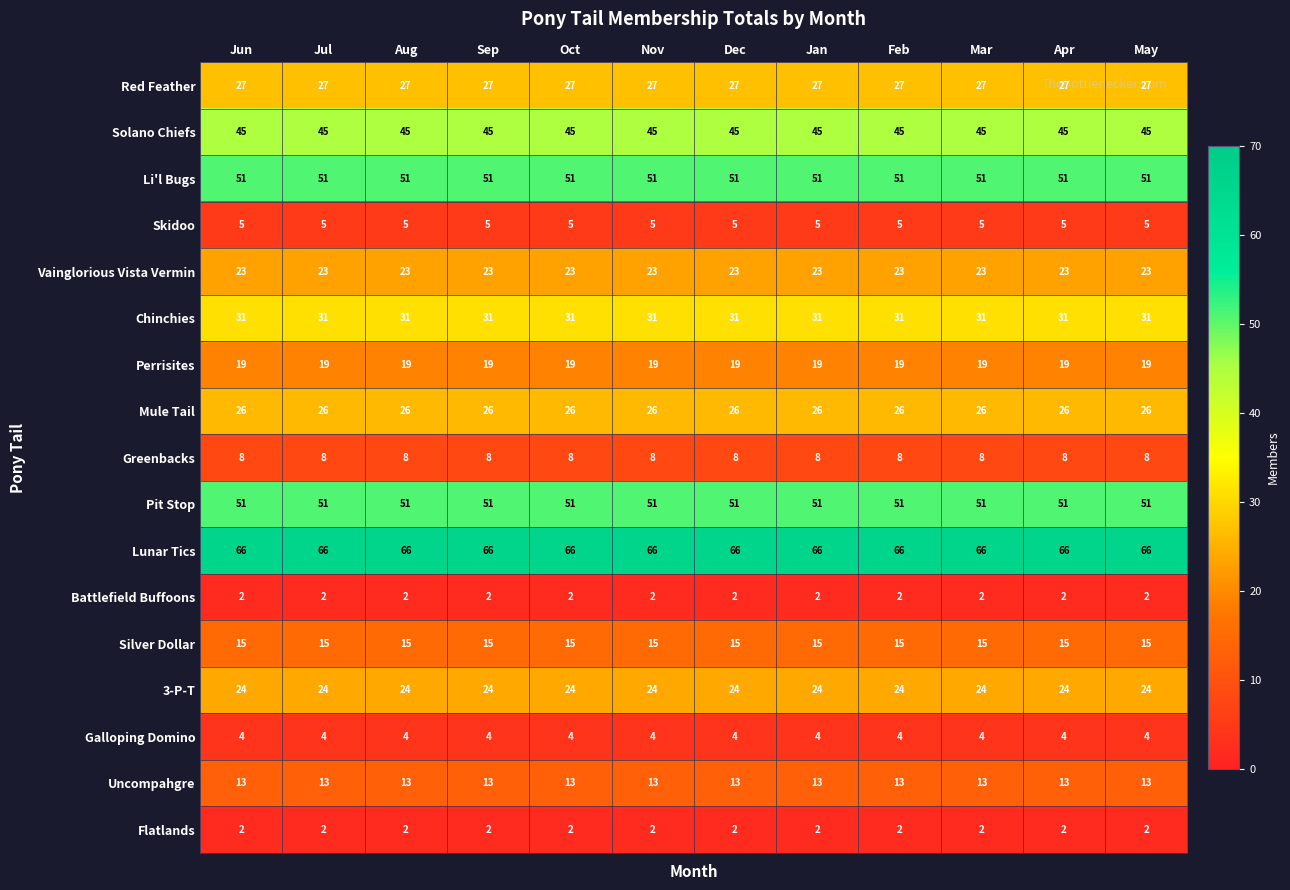

What is the maximum value for Silver Dollar?

15